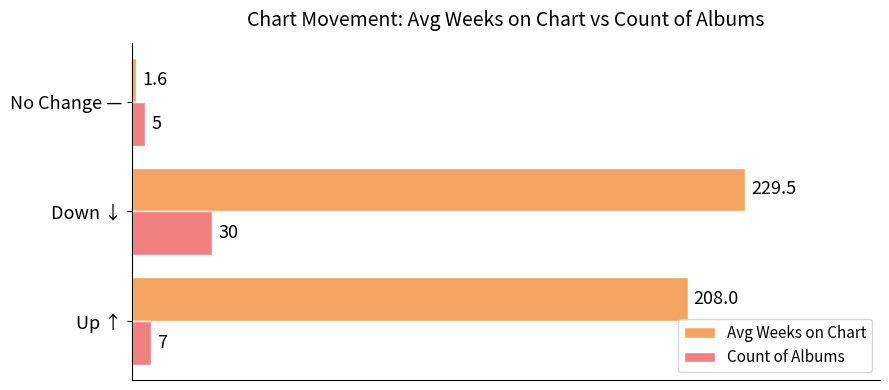

At which category does the chart reach its peak across all series?

Down ↓